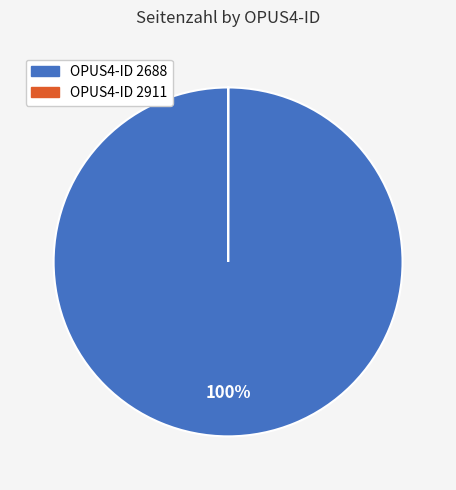

Is there any slice that represents more than half of the pie?

Yes